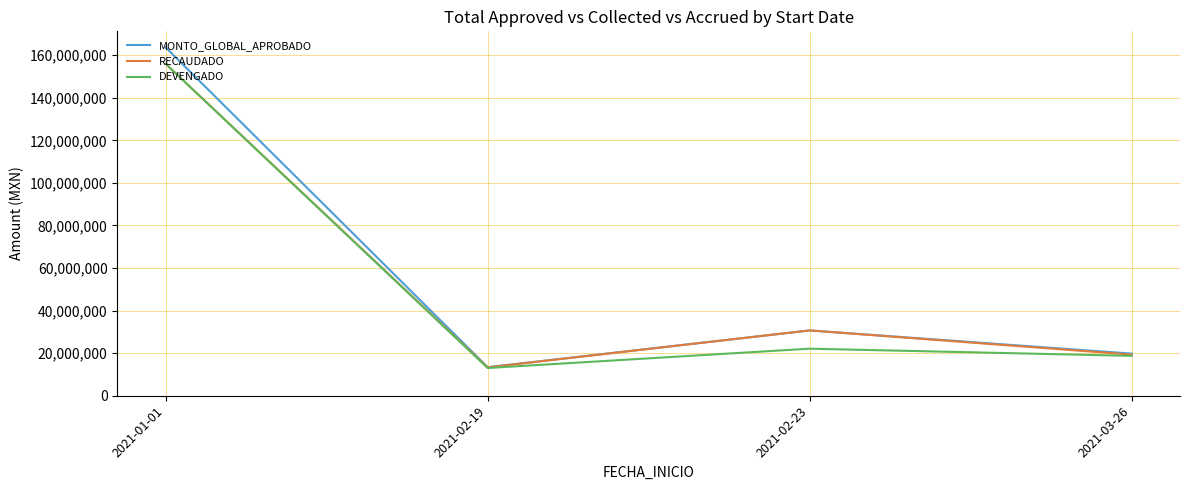

Rank the categories by MONTO_GLOBAL_APROBADO value from highest to lowest.

2021-01-01, 2021-02-23, 2021-03-26, 2021-02-19